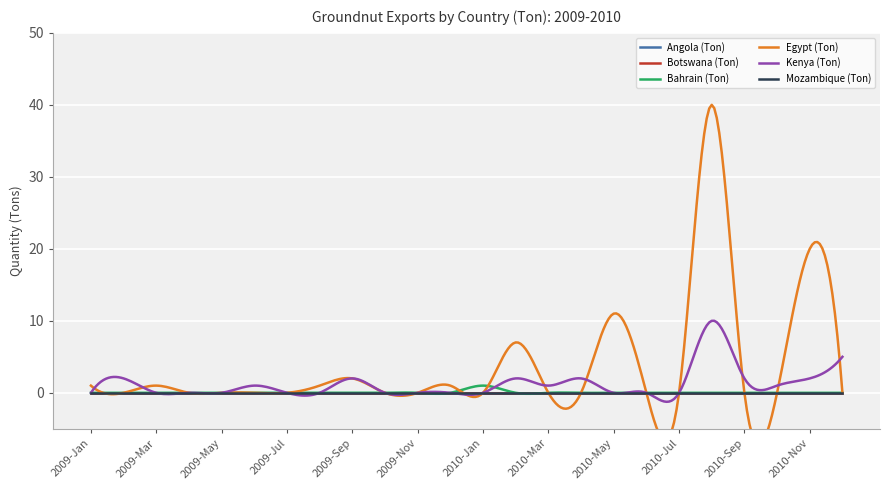

What is the spread (max minus min) of values at 2009-Jan?

1